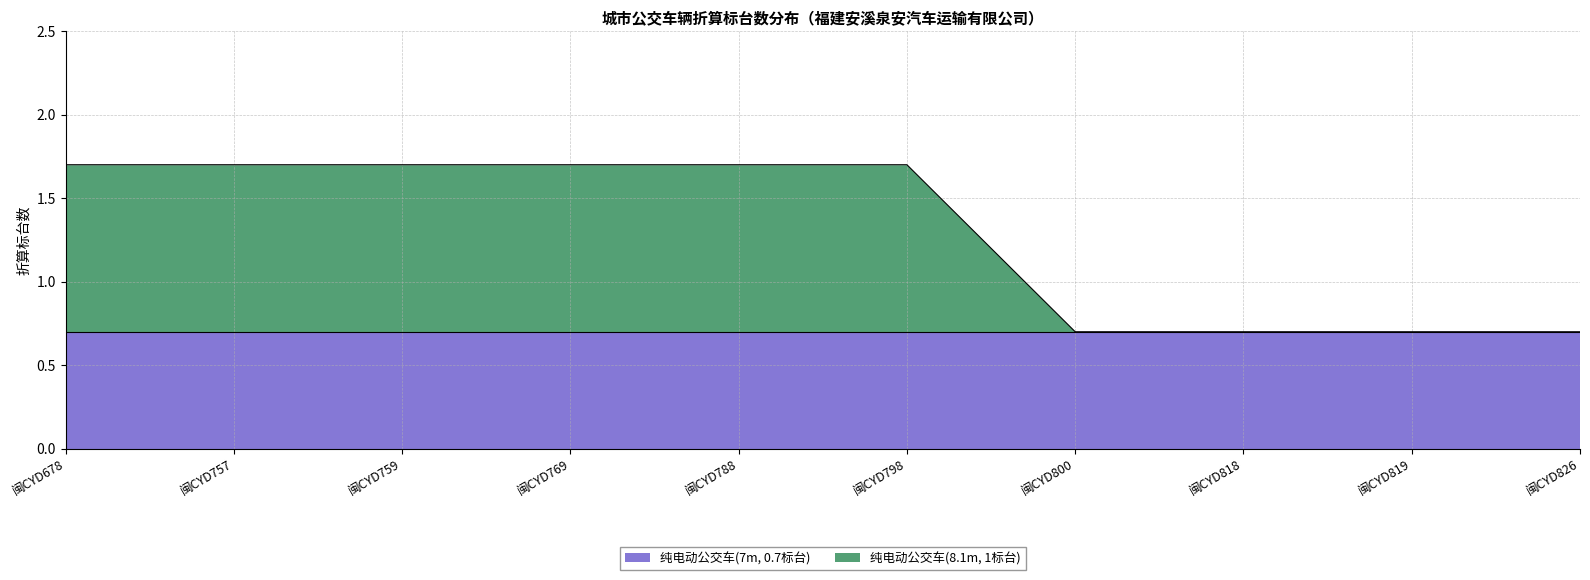

What is the smallest value displayed?

0.7